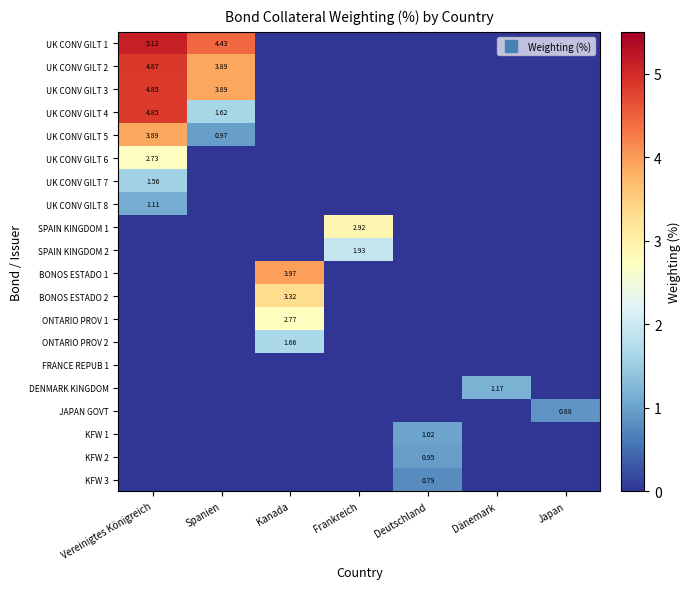

What is the total value across all series at Frankreich?

4.8